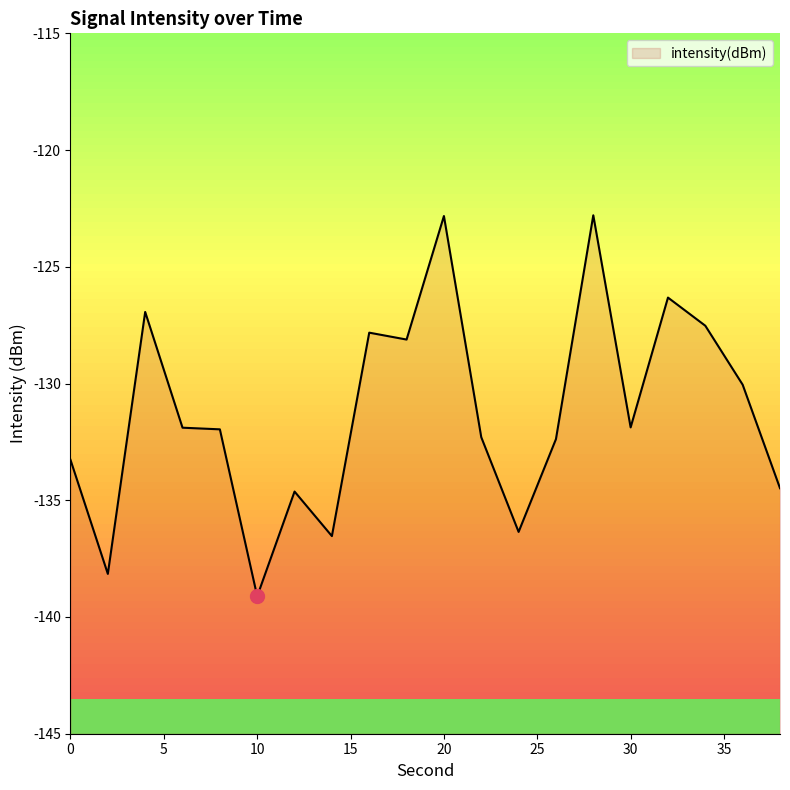

How many lines are shown in the chart?

1